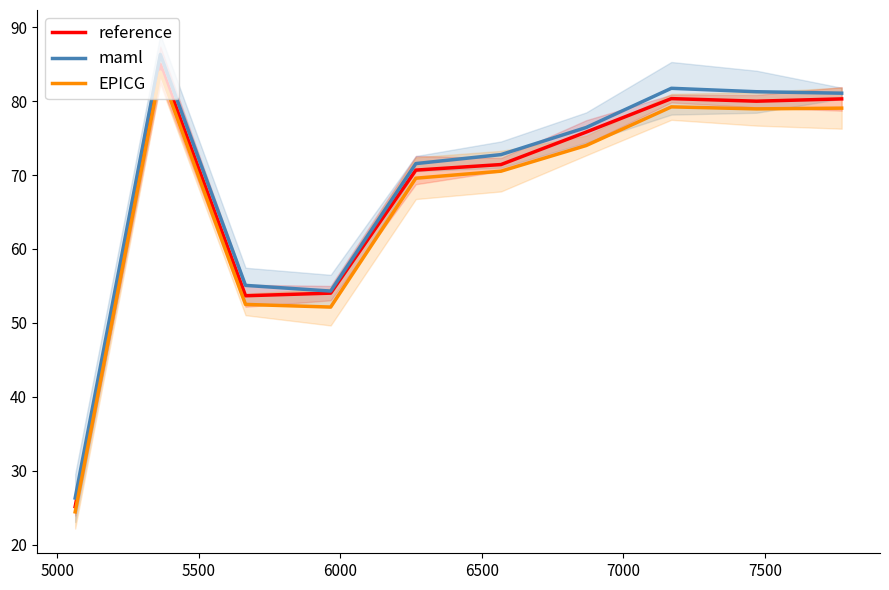

What is the sum of all reference values?

676.3